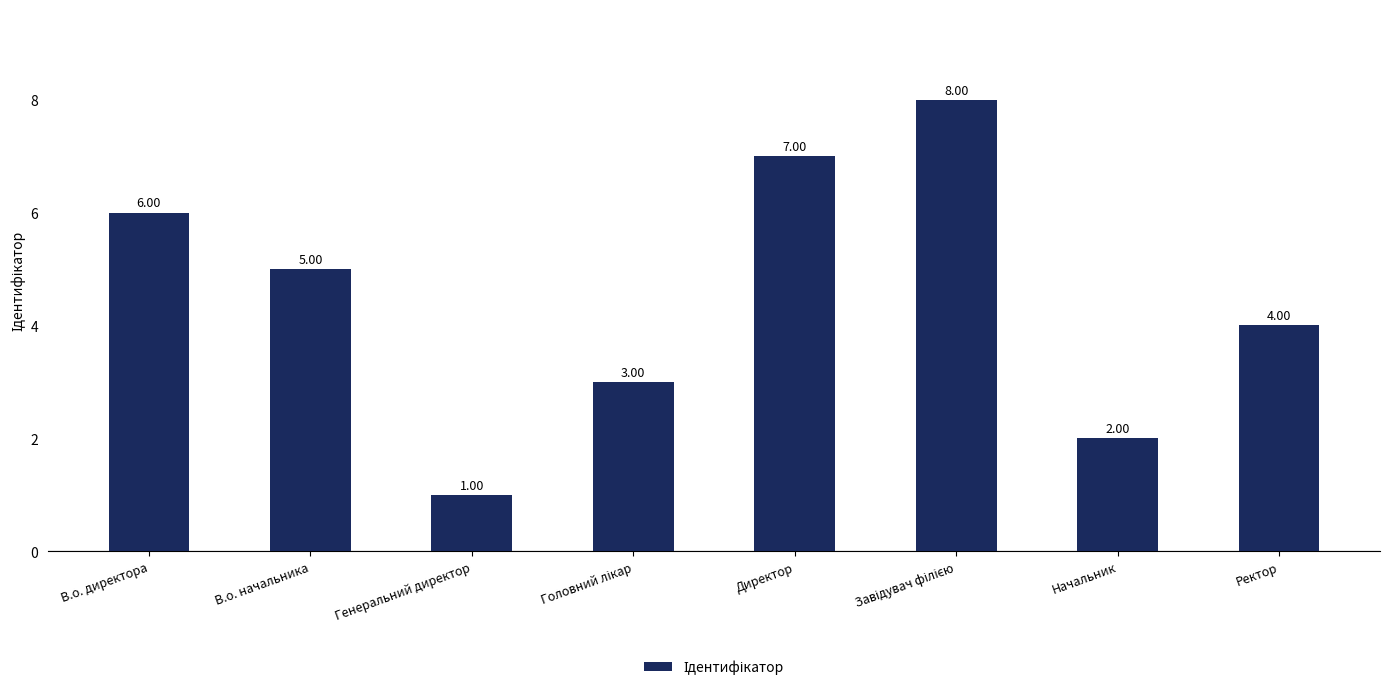

What is the sum of all values?

36